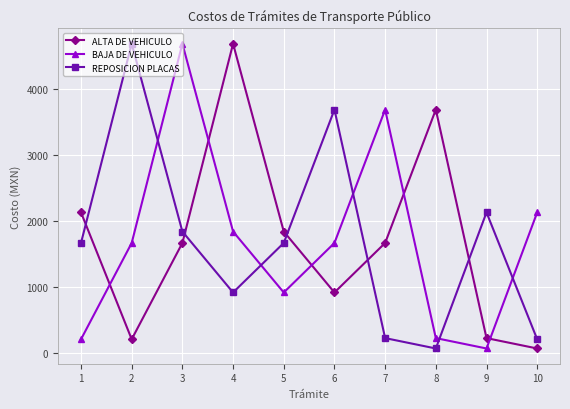

Is the value of REPOSICION PLACAS at 8 greater than the value of ALTA DE VEHICULO at 2?

No